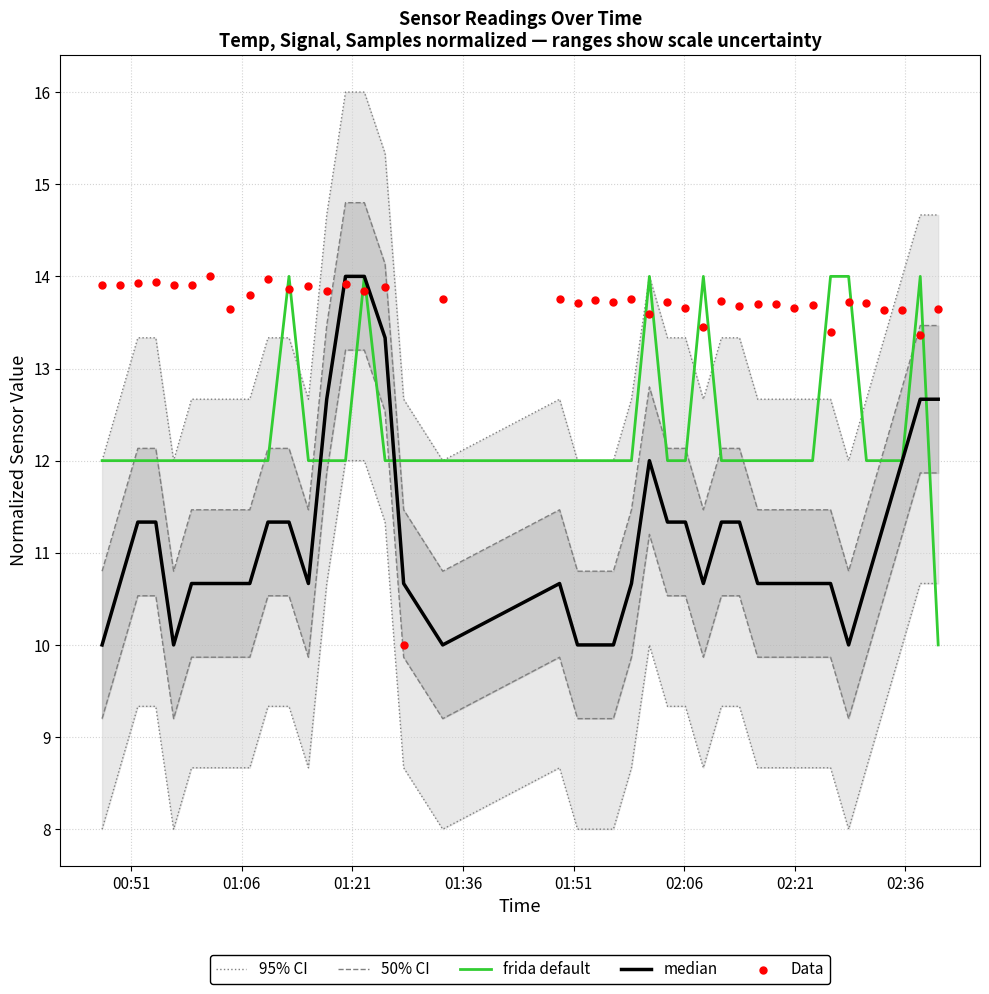

What are all the series names shown in the legend?

95% CI, 50% CI, frida default, median, Data